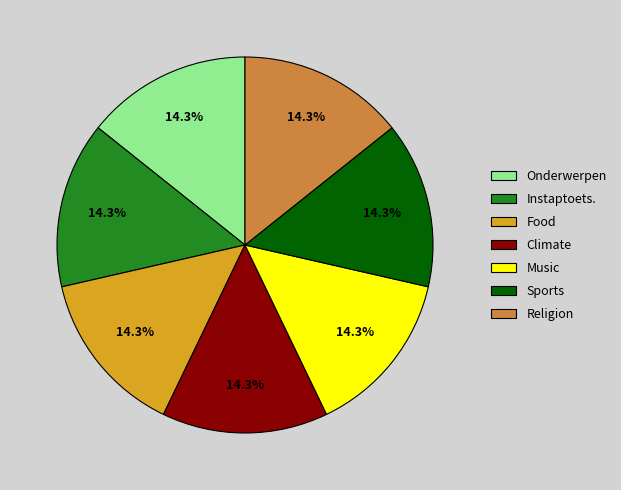

Combined, do Music and Climate account for over 50%?

No